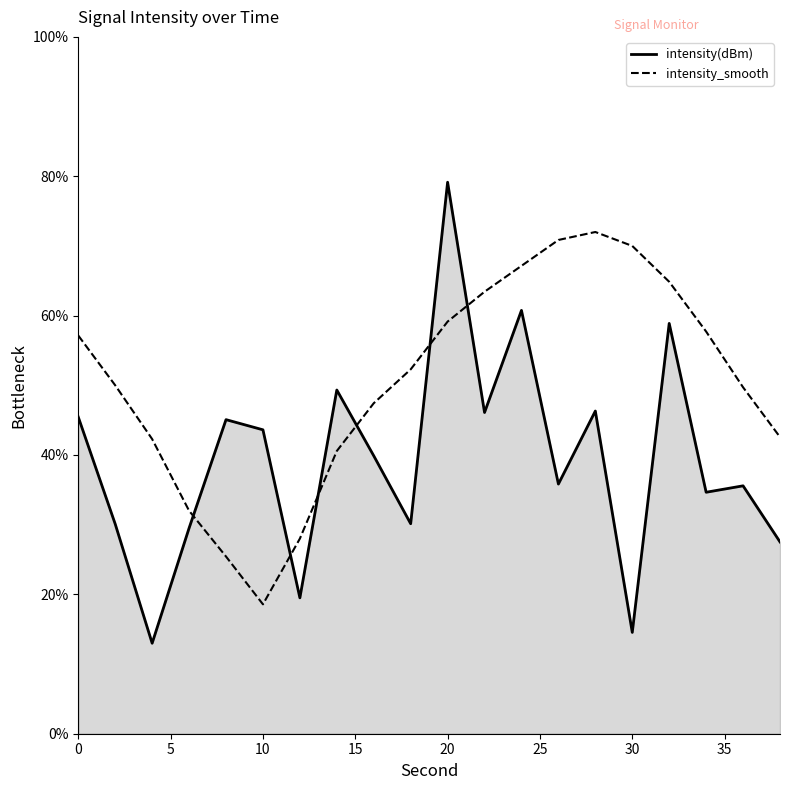

What is the difference between the maximum and second lowest values in the intensity_smooth series?

46.6